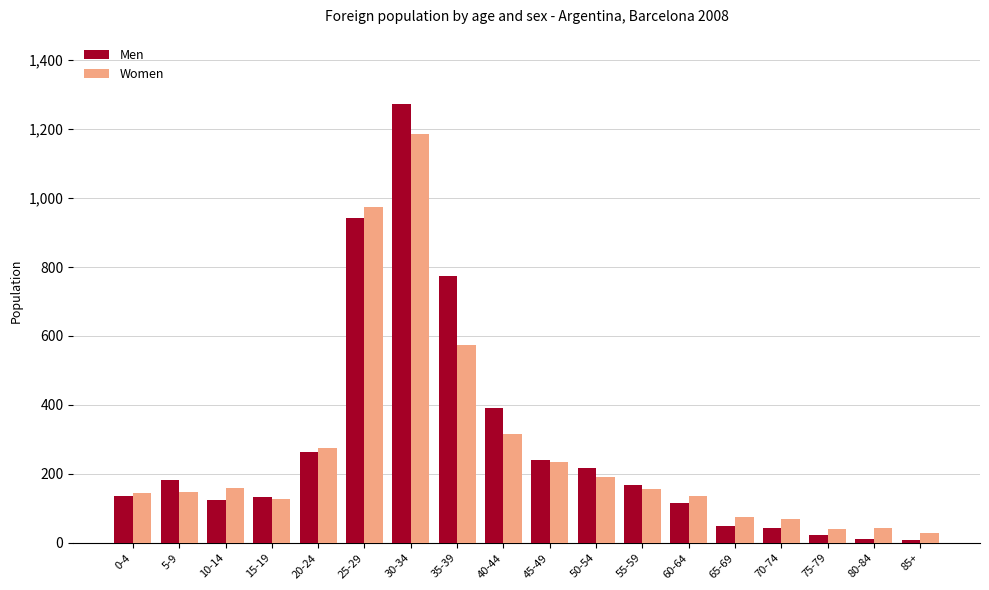

How many bars are there in total?

36